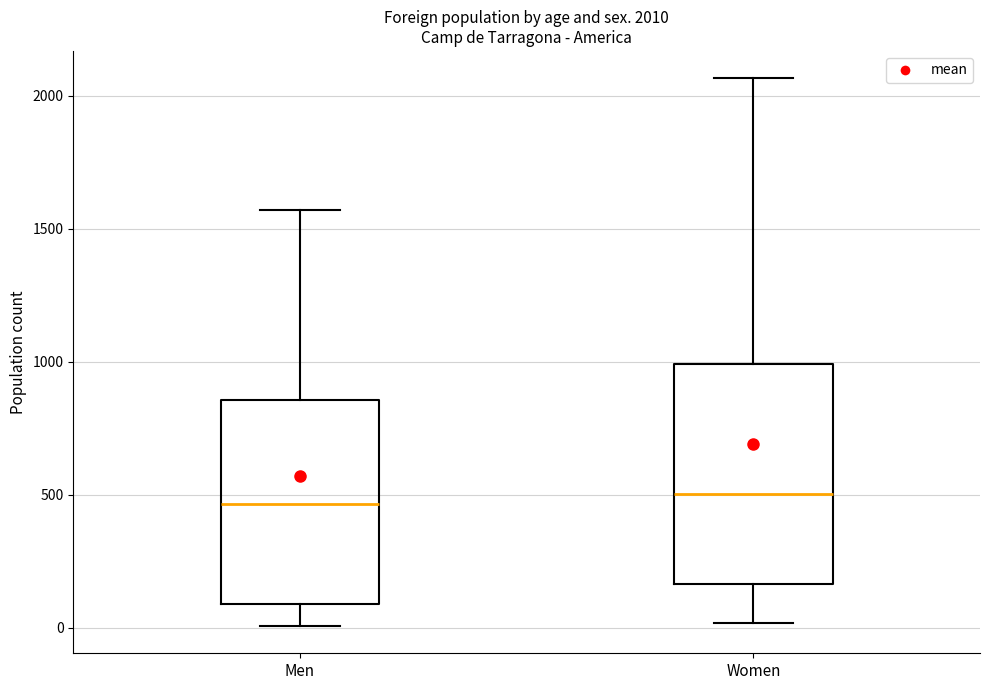

Which box is the tallest, from its lower edge to its upper edge?

Women